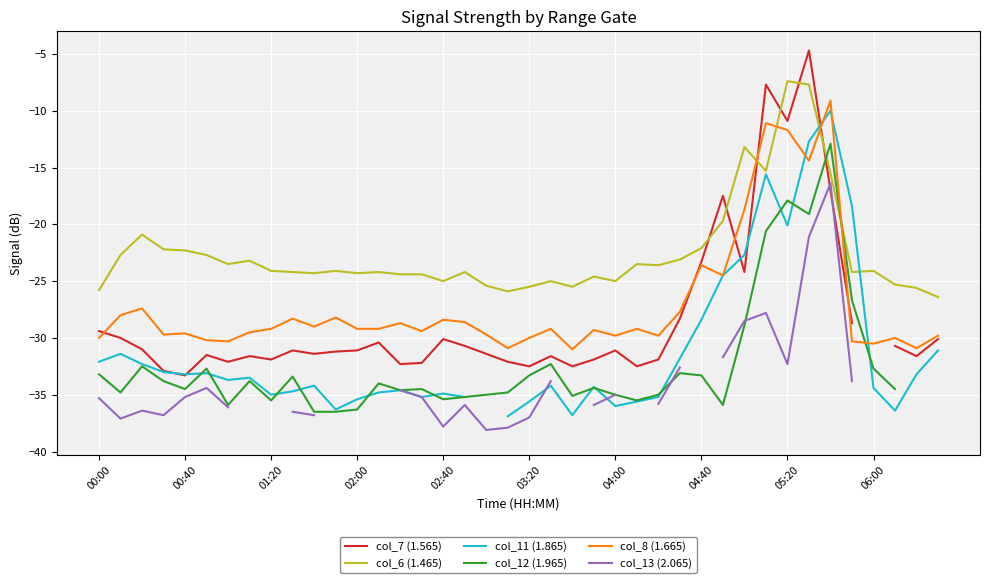

The col_7 (1.565) series shows -11.0 at 25. True or false?

False